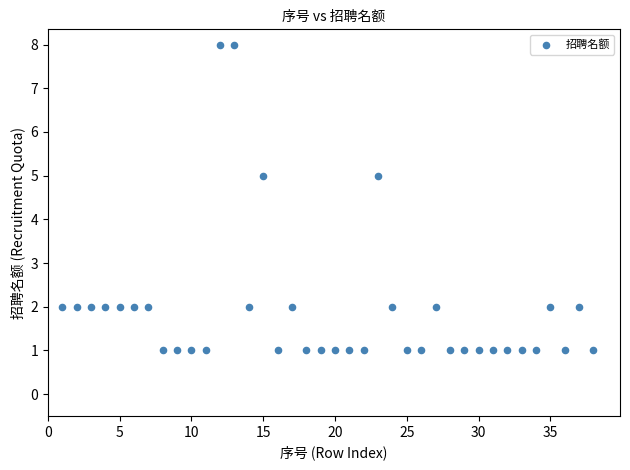

What is the range of X values (max minus min)?

37